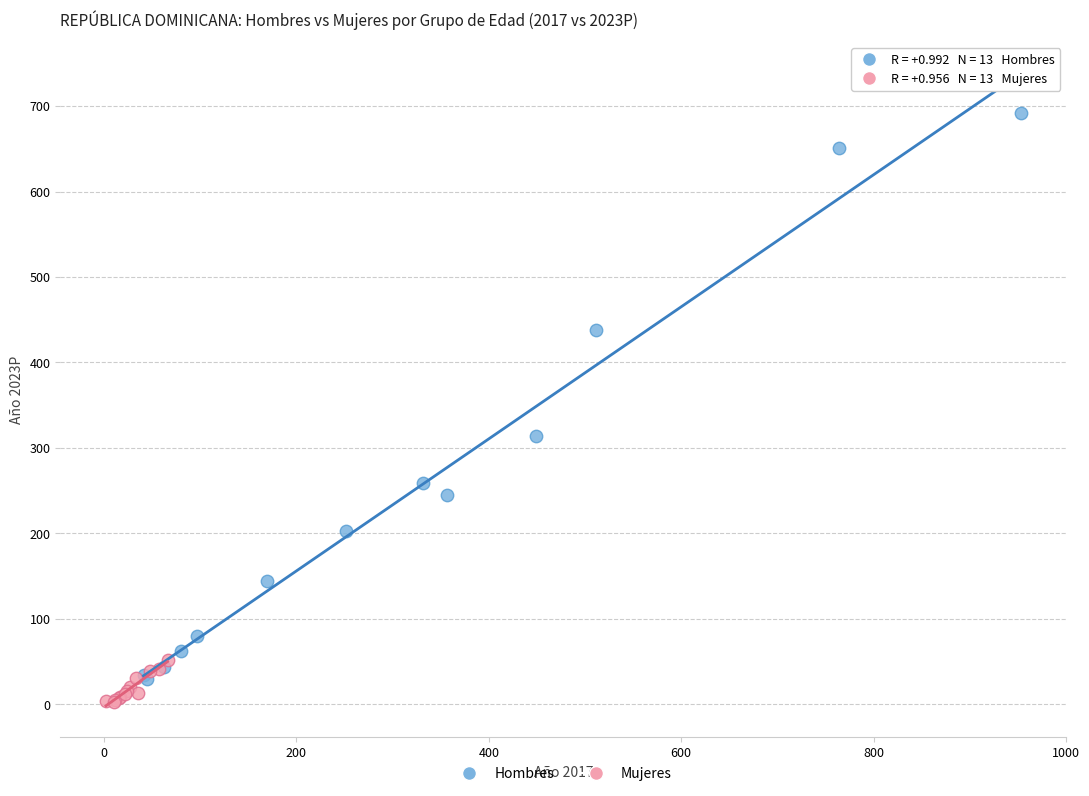

Which series has the widest spread of Y values?

Hombres